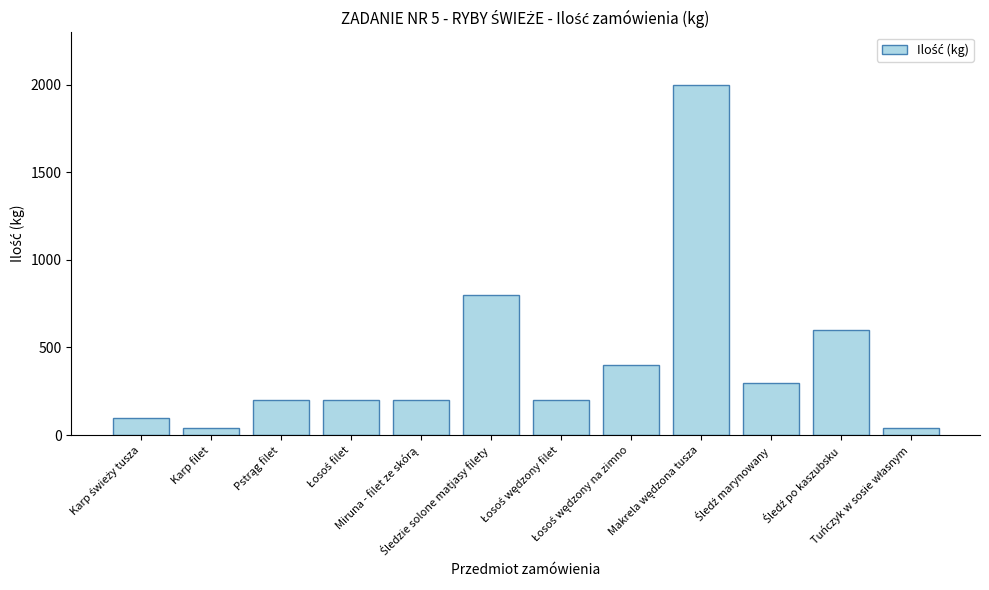

What is the value of the 11th bar from the left?

600